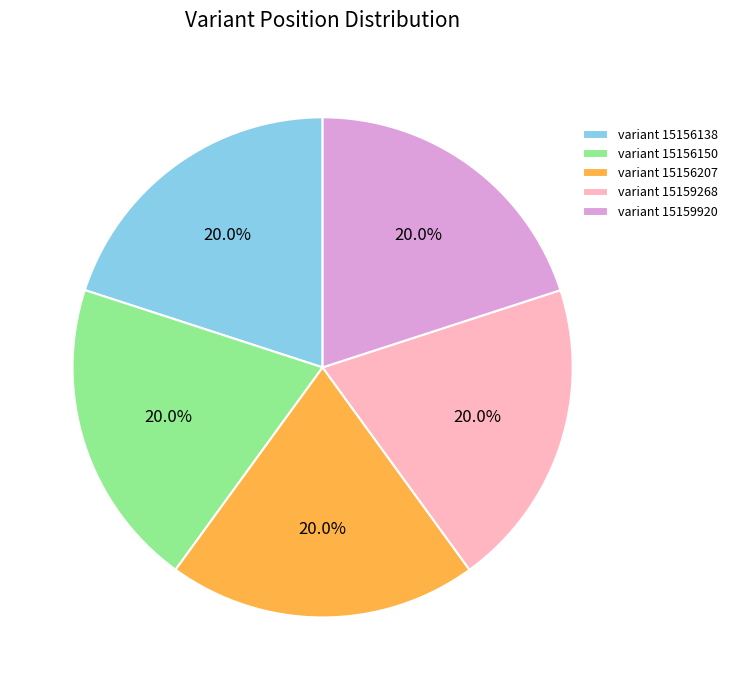

Does any single category account for the majority?

No